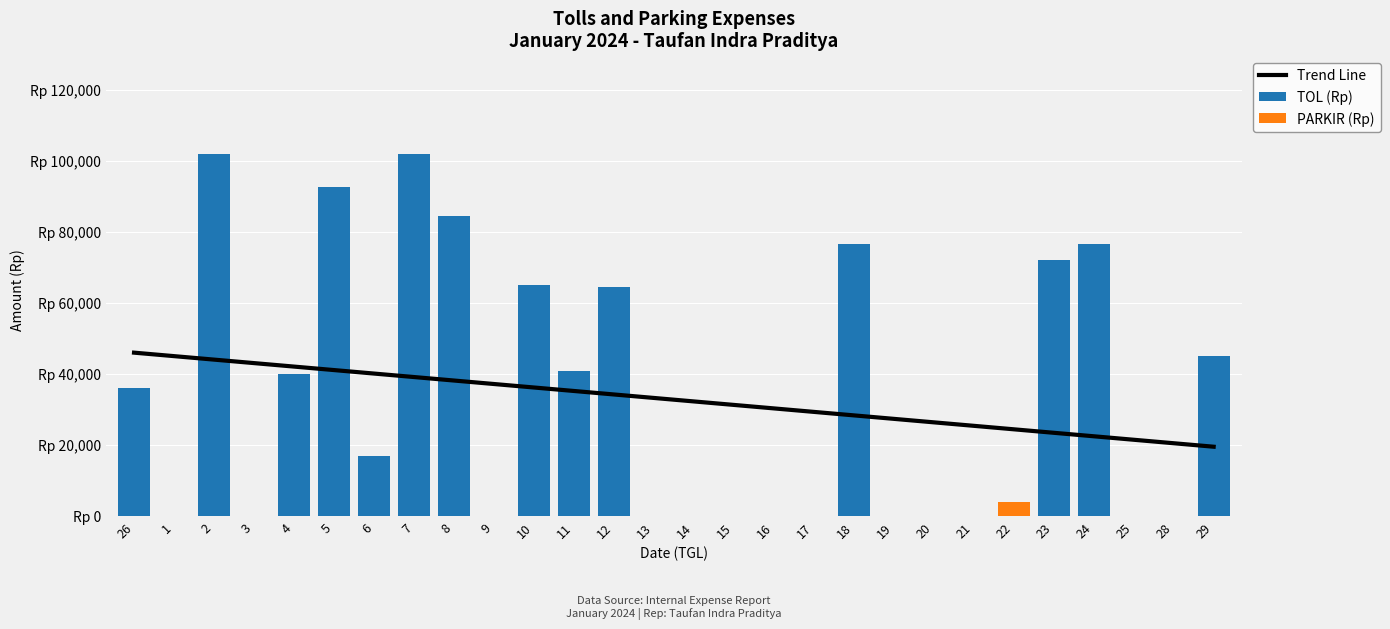

Which label corresponds to the largest value in the chart?

2